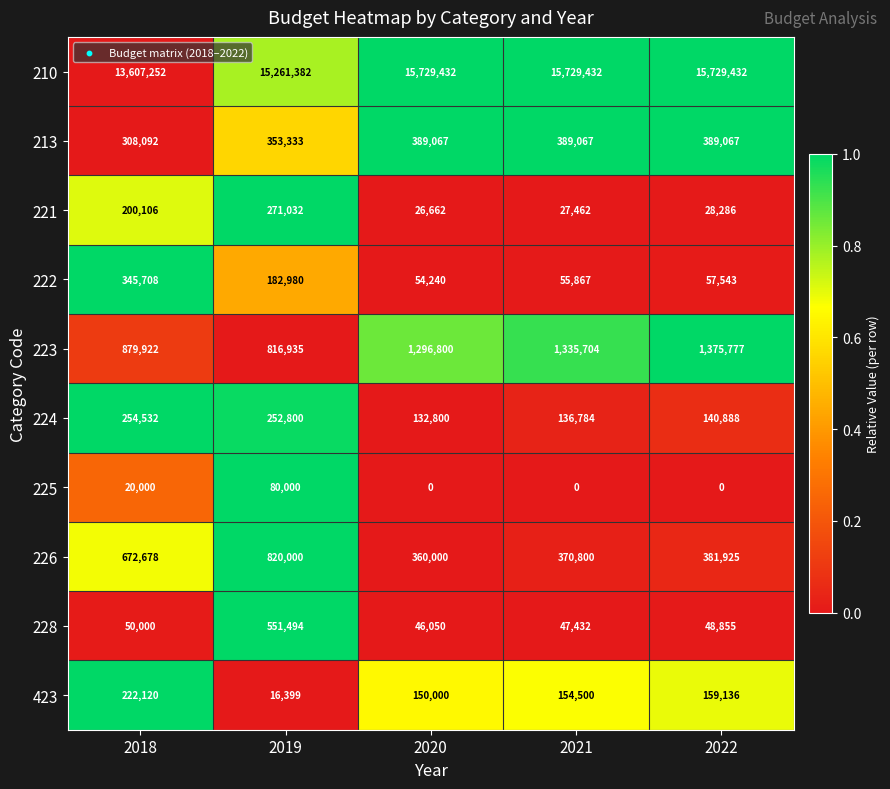

What is the total value across all series at 2021?

18247048